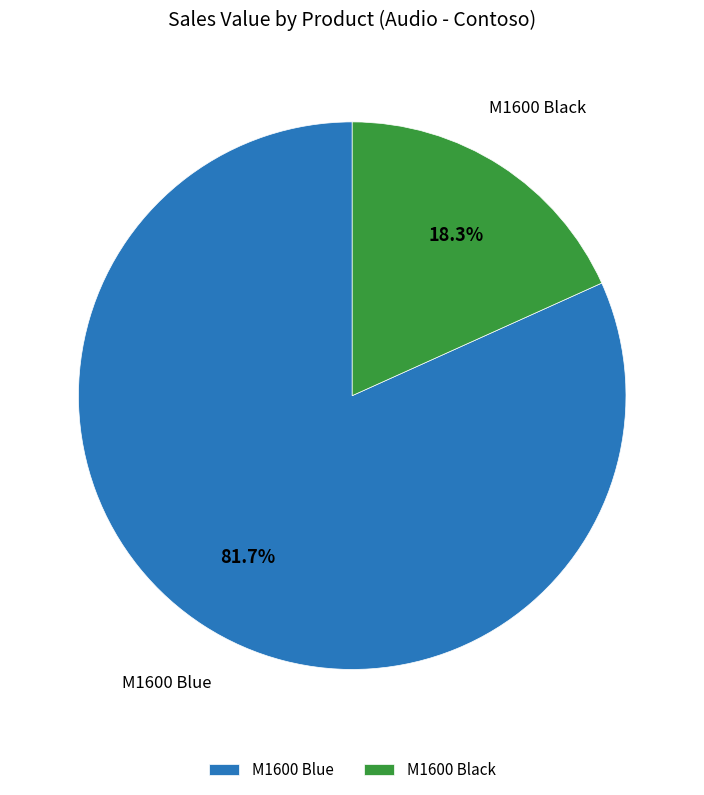

How much of the chart is everything except M1600 Black?

81.7%